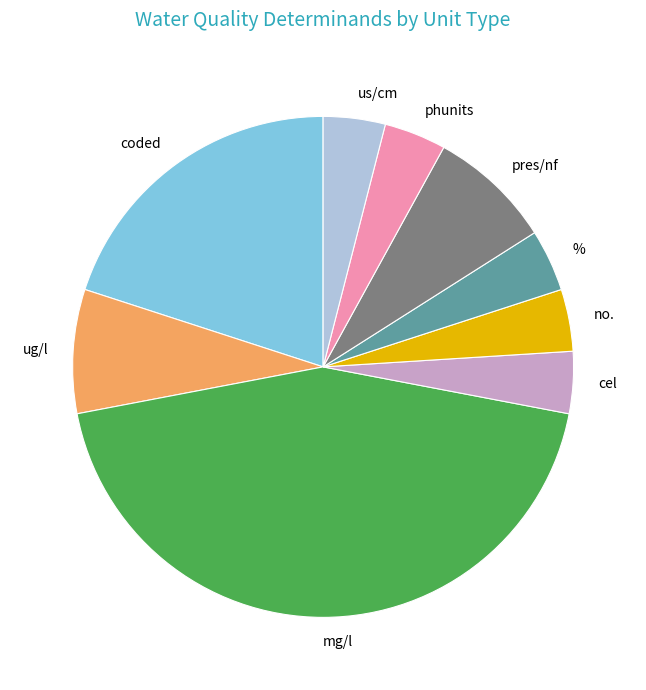

Do no. and phunits together represent more than half of the pie?

No